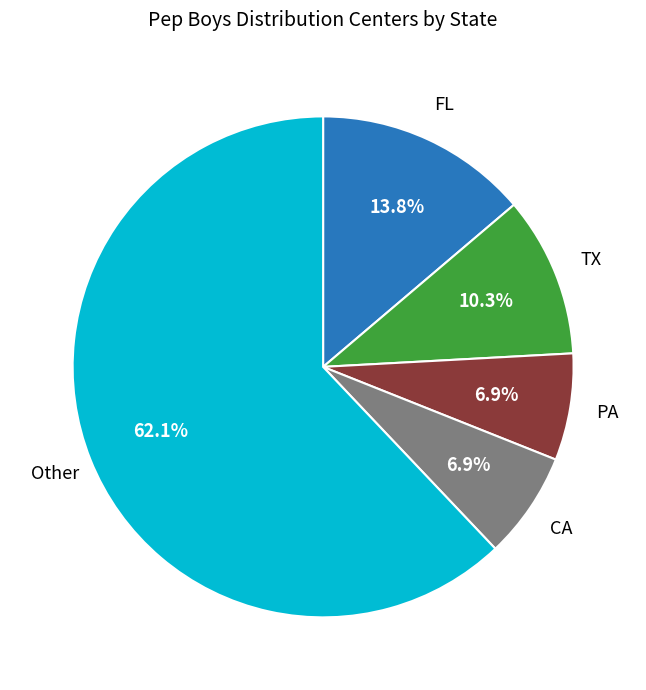

Does any single category account for the majority?

Yes